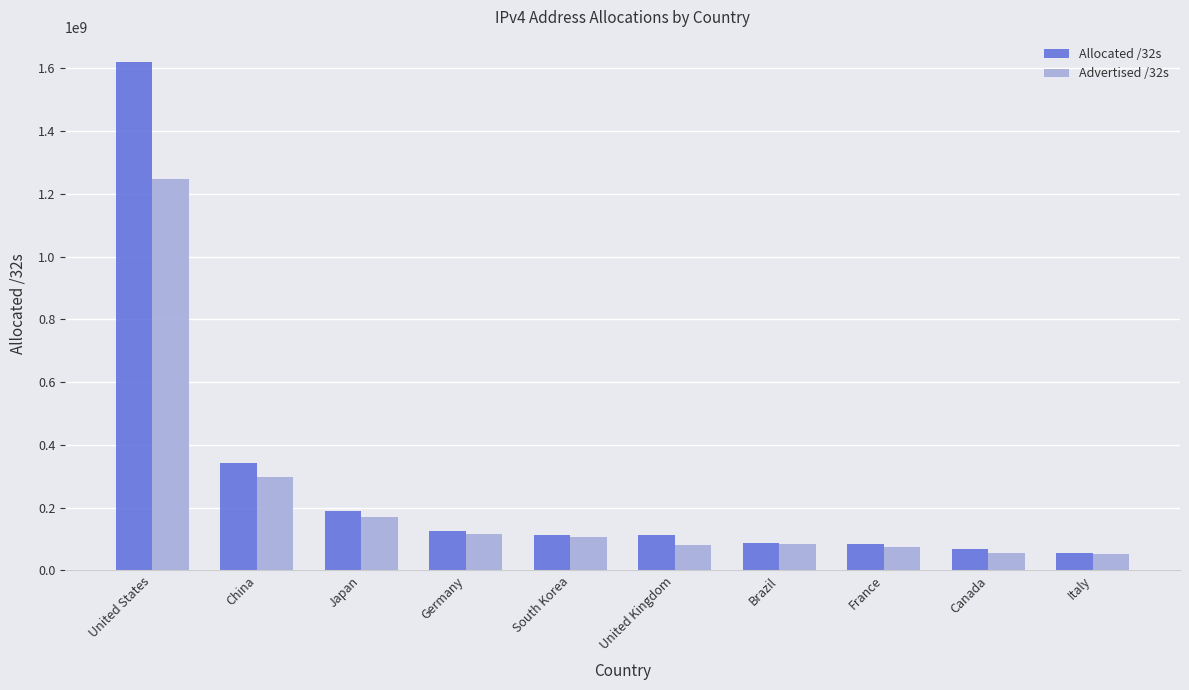

What is the smallest value displayed?

53672448